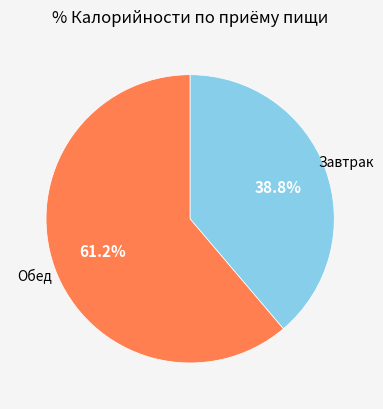

Which slice is the smallest?

Завтрак